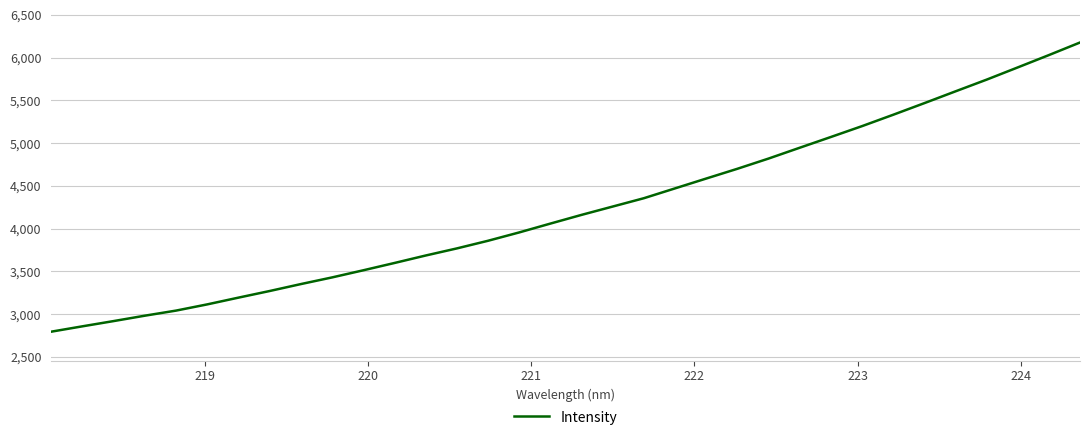

What is the difference between the maximum and minimum values?

3382.6